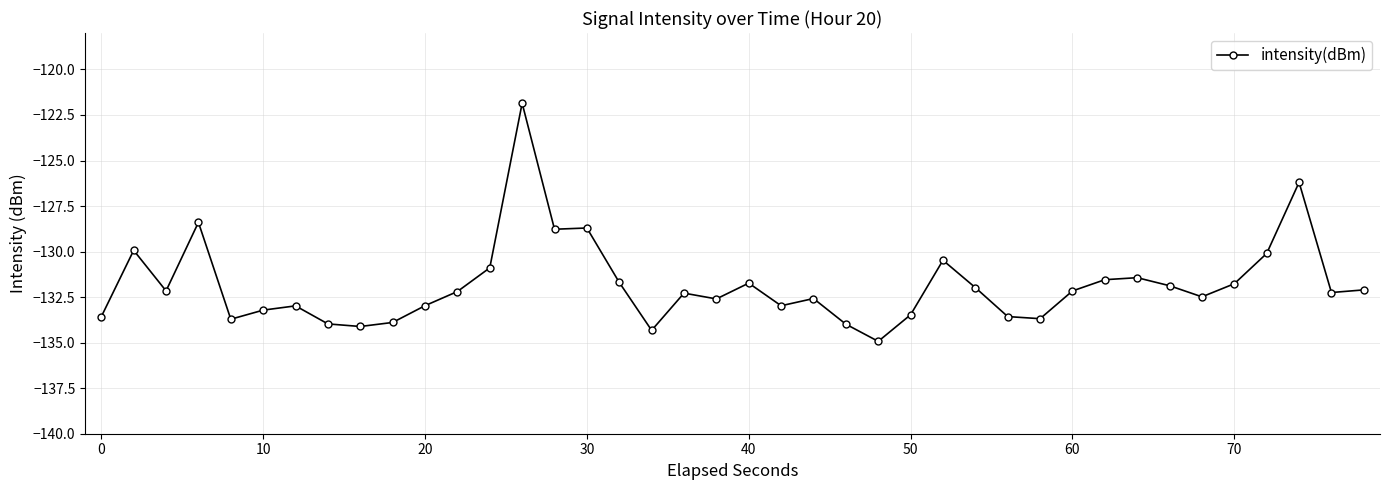

True or false: the data has more than 0 interior local peaks.

True